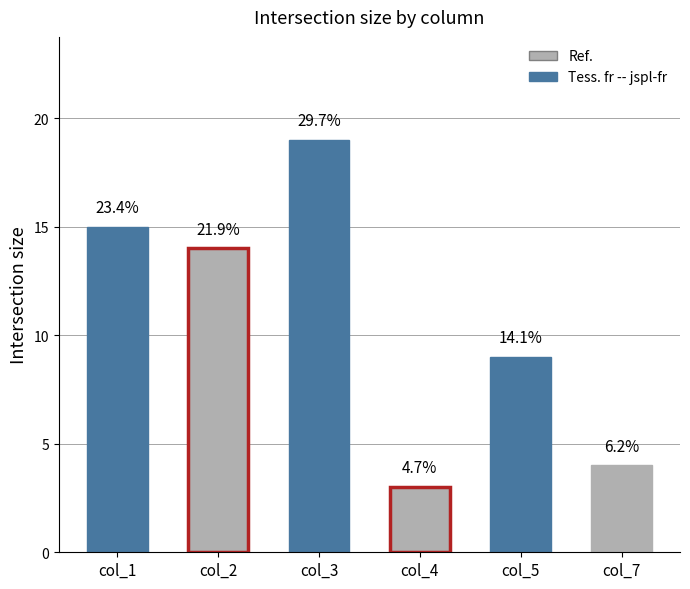

What is the minimum value shown in the chart?

3